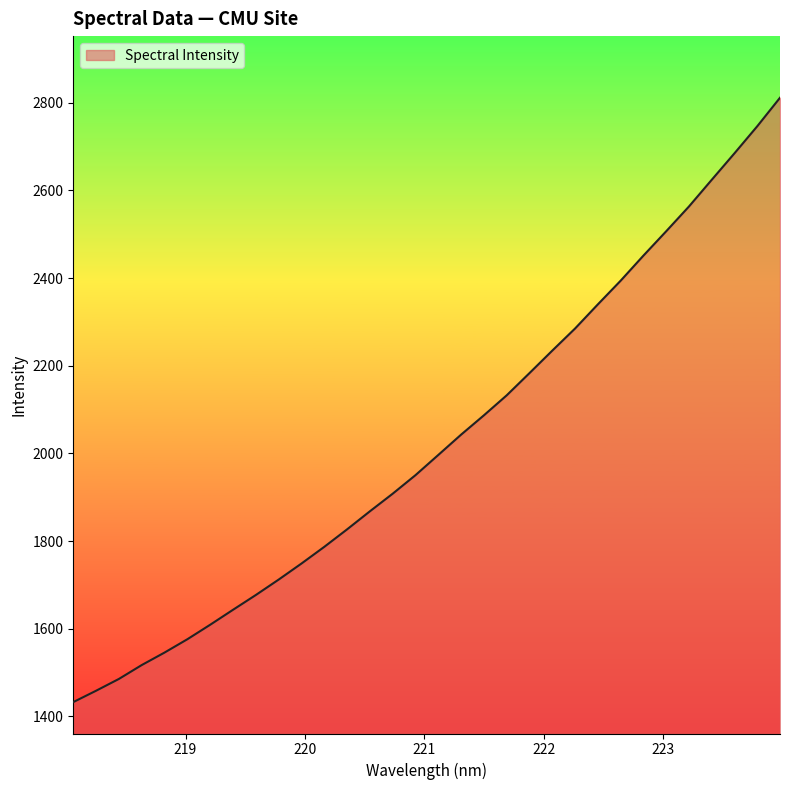

What is the maximum value shown in the chart?

2811.4